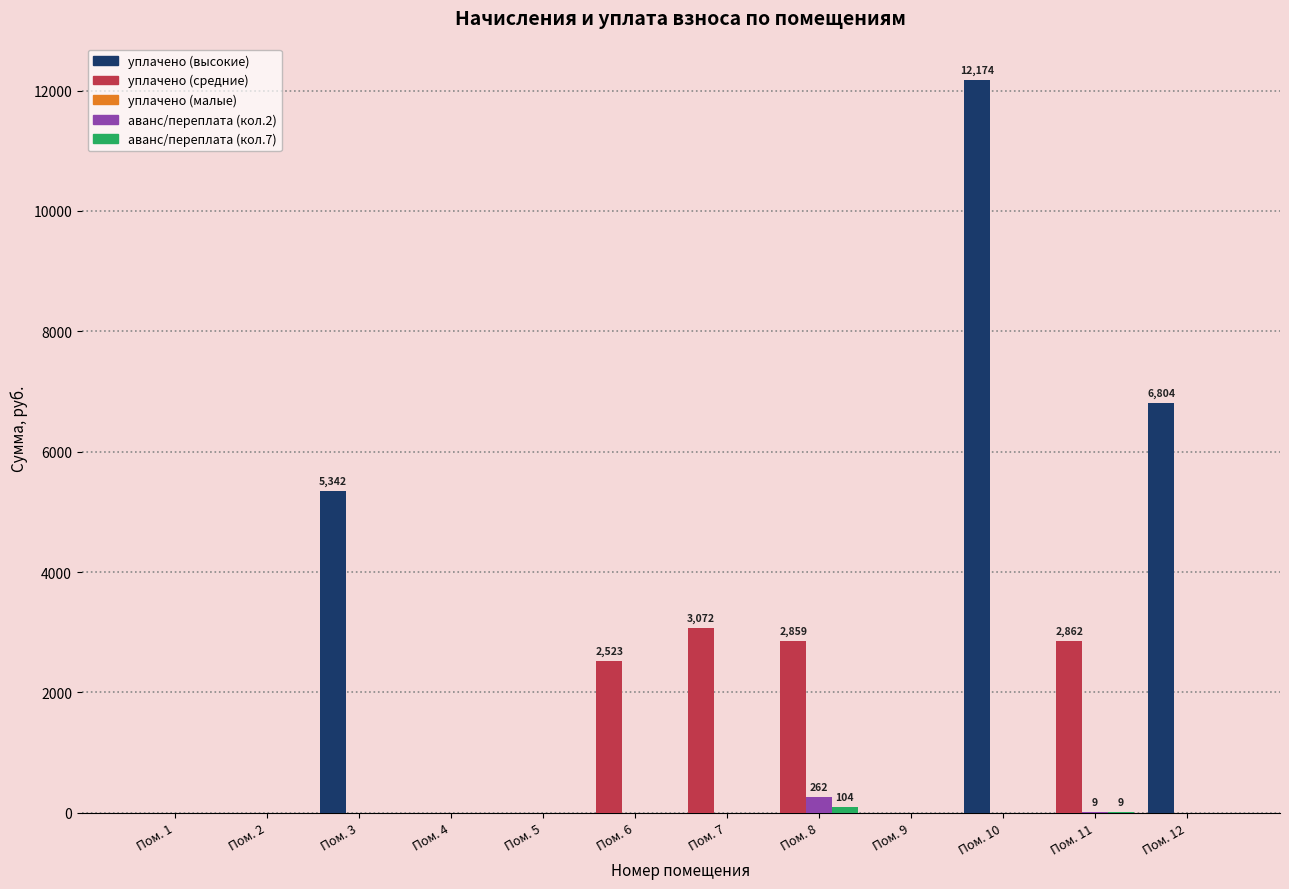

How many series are shown in this chart?

3